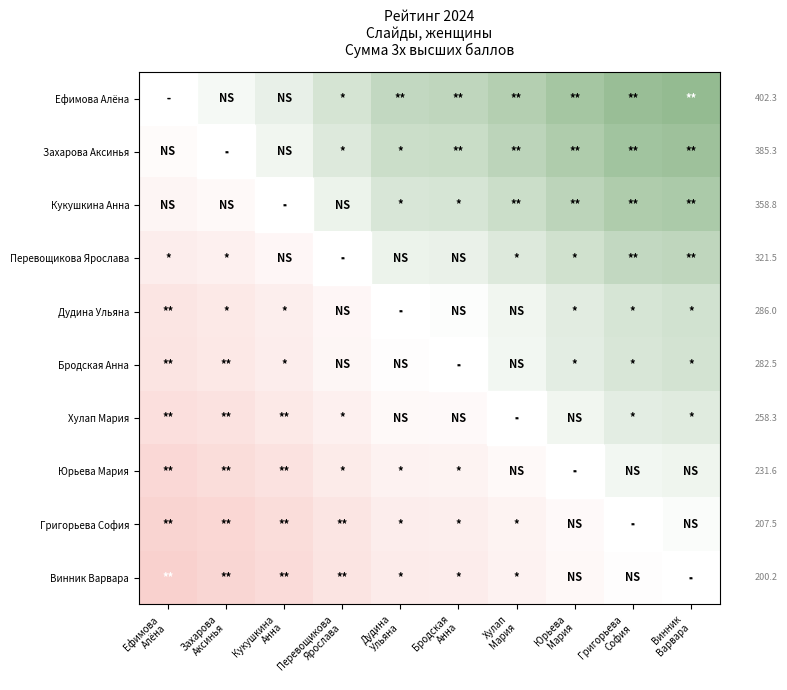

True or false: Ефимова Алёна has a value of 0.7 at Юрьева Мария.

False